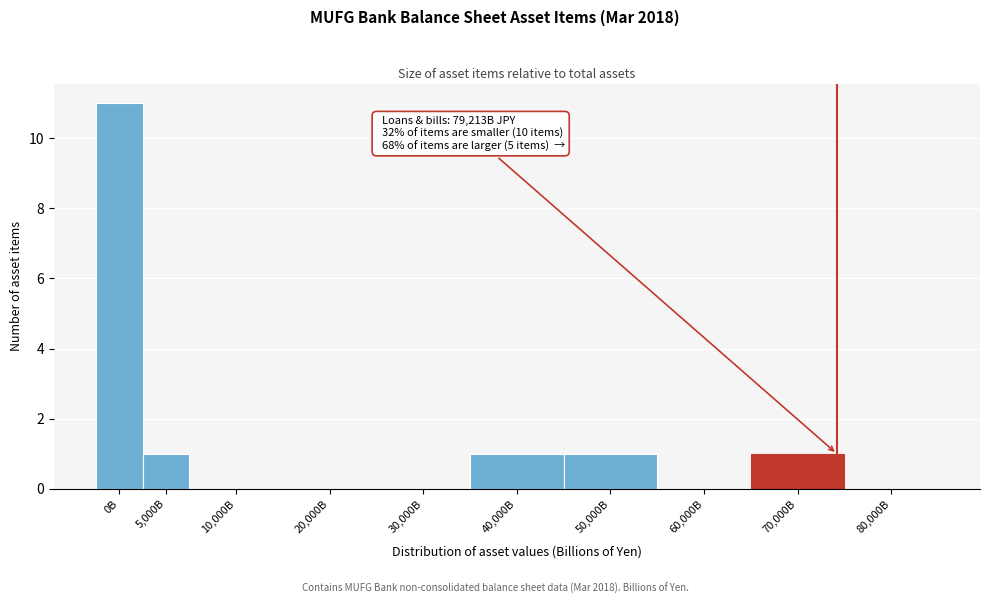

Reading left to right, list all the values displayed in this chart.

0B=11	5,000B=1	10,000B=0	20,000B=0	30,000B=0	40,000B=1	50,000B=1	60,000B=0	70,000B=1	80,000B=0